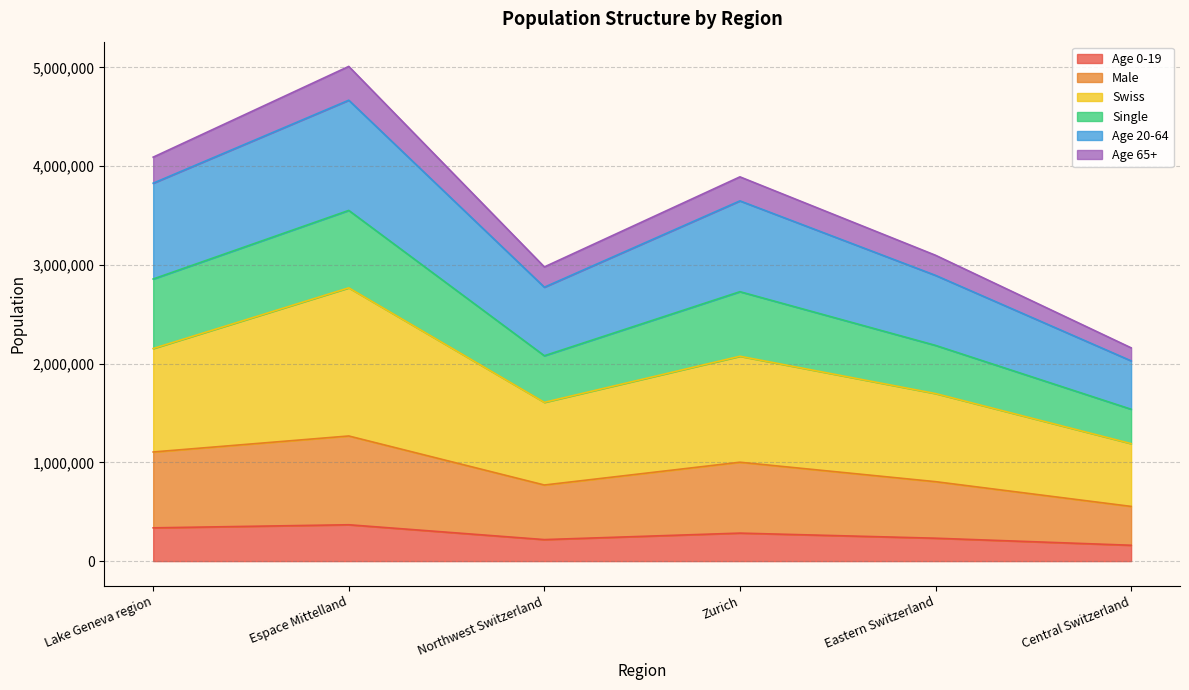

Rank the categories by Age 65+ value from highest to lowest.

Espace Mittelland, Lake Geneva region, Zurich, Eastern Switzerland, Northwest Switzerland, Central Switzerland